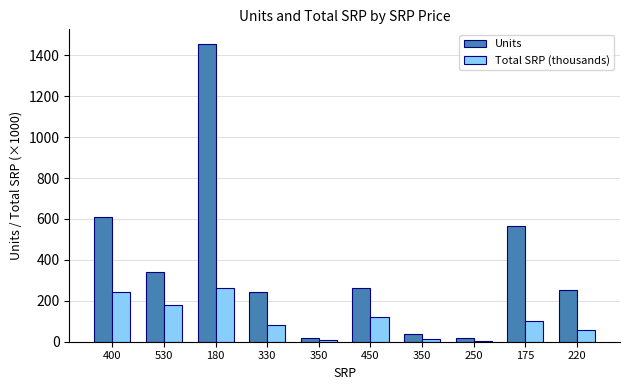

At which category is the sum across all series the highest?

180